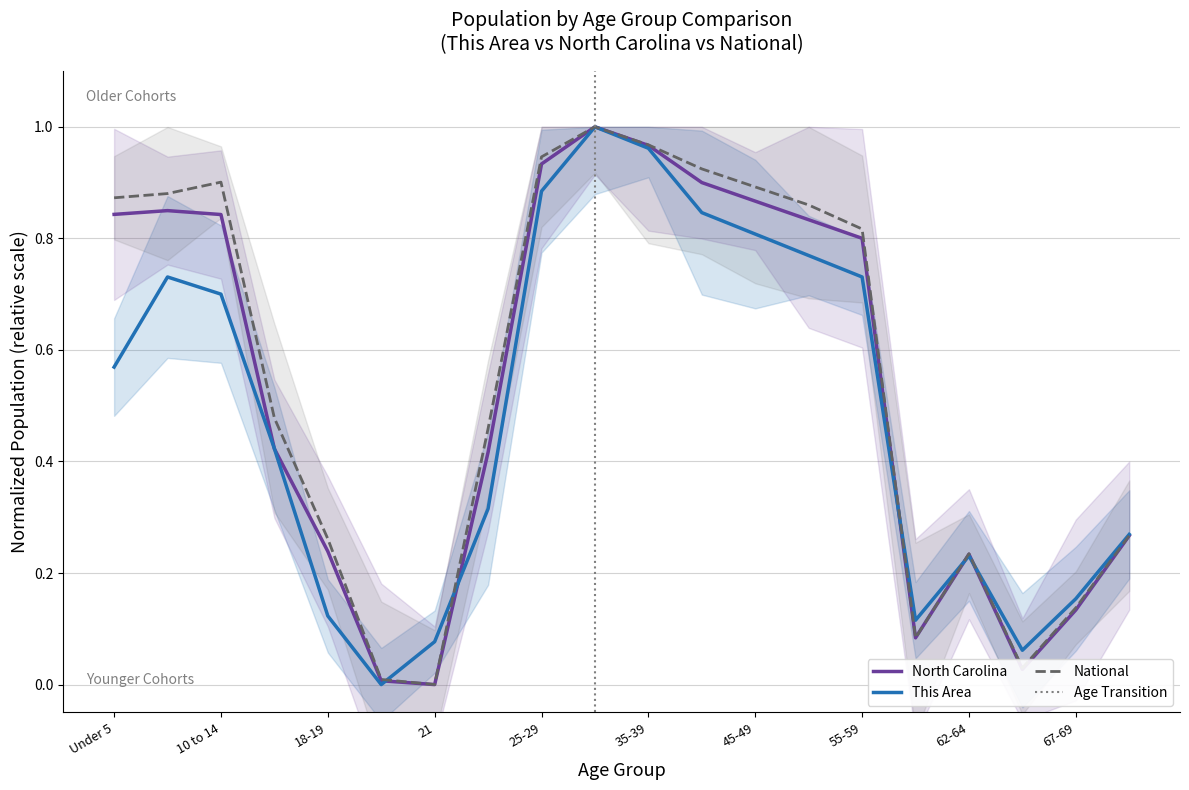

How many interior local peaks does the National series have?

3